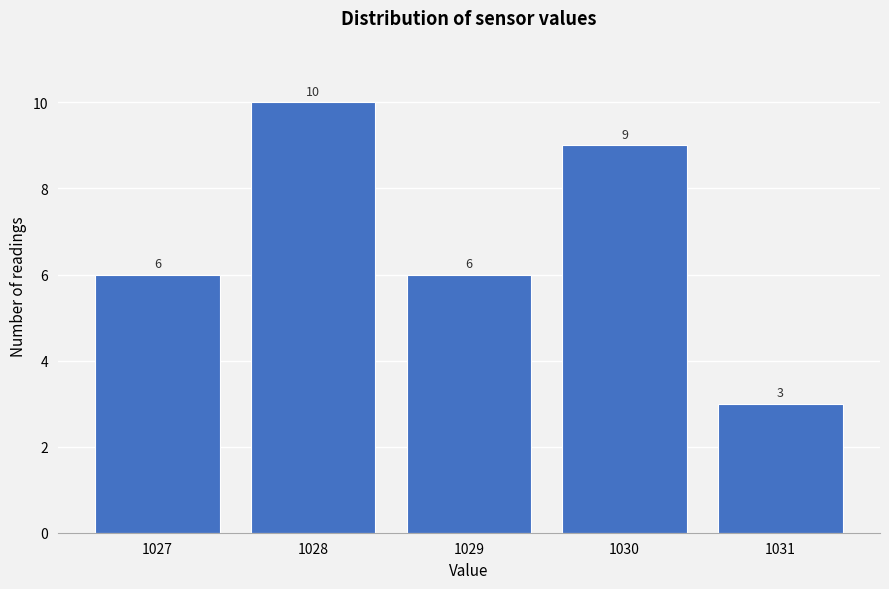

Reading right to left, list all the values displayed in this chart.

1031=3	1030=9	1029=6	1028=10	1027=6